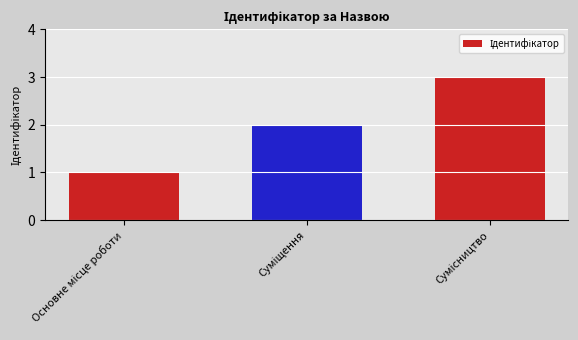

What is the maximum value shown in the chart?

3